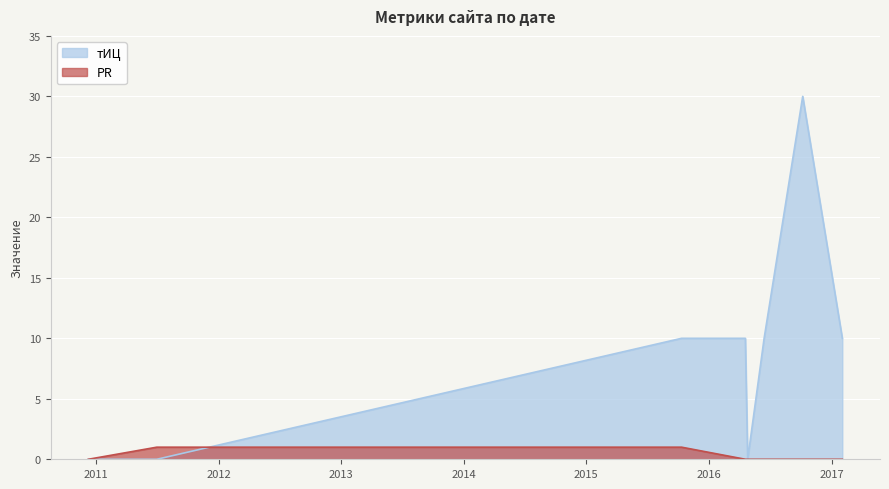

True or false: PR has a value of 1 at 2011-07-01.

True